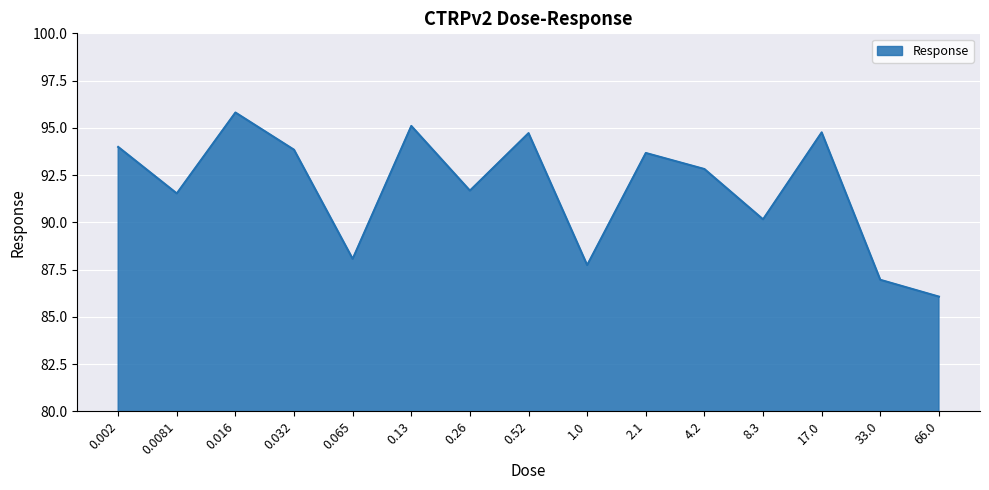

How many distinct data groups are displayed?

1